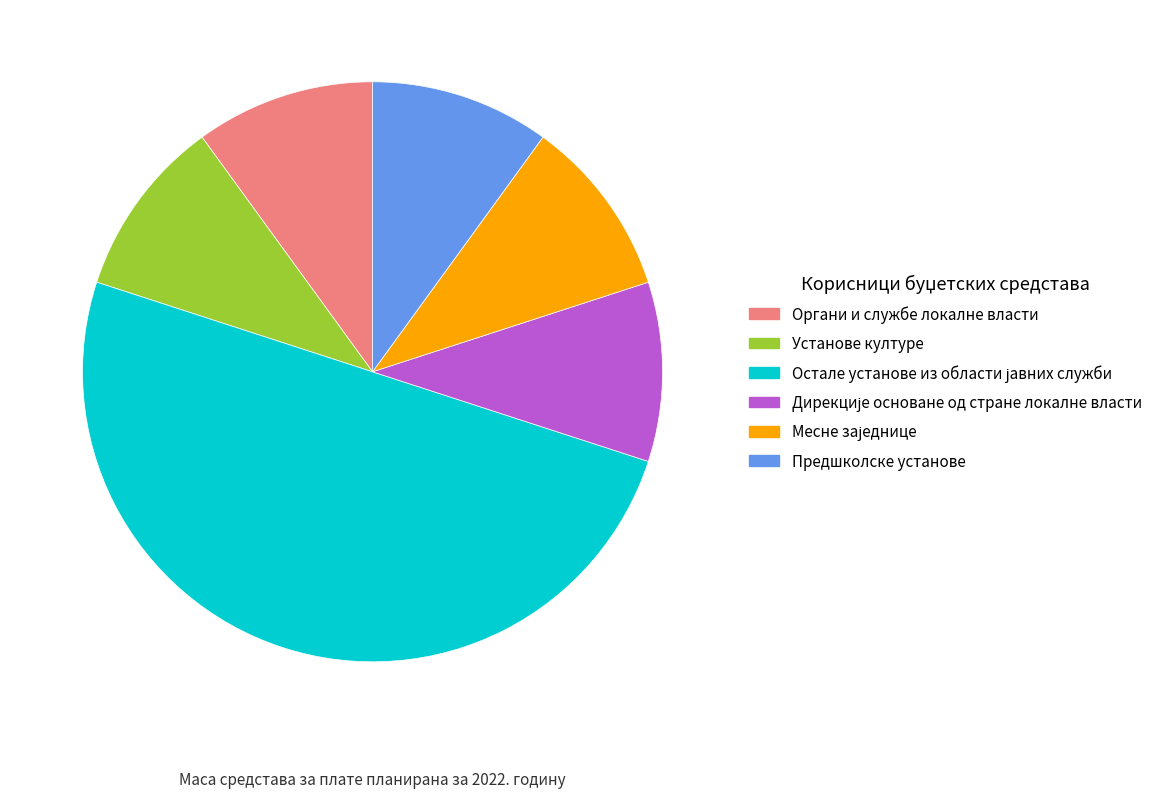

How many segments does this pie chart have?

6